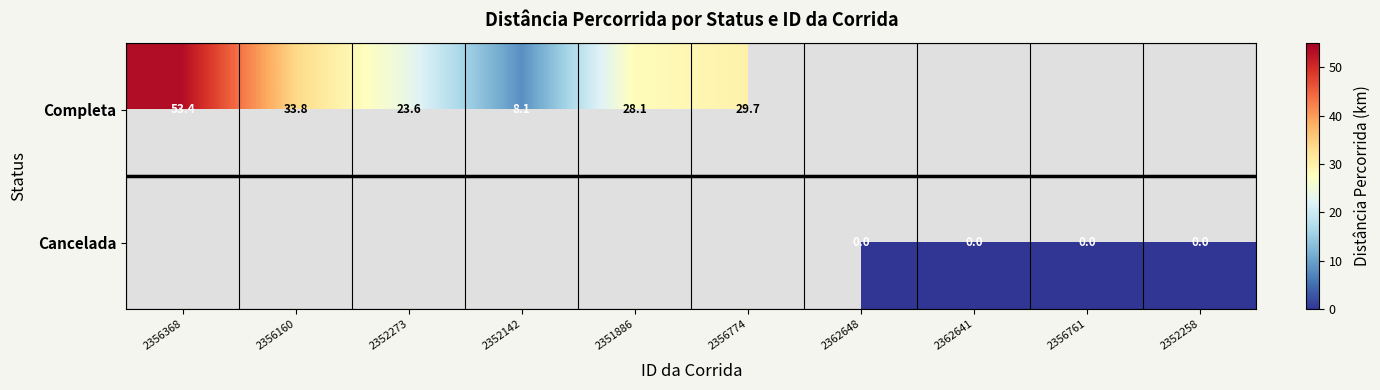

What is the sum of the Completa values at 2356774 and 2356368?

83.1